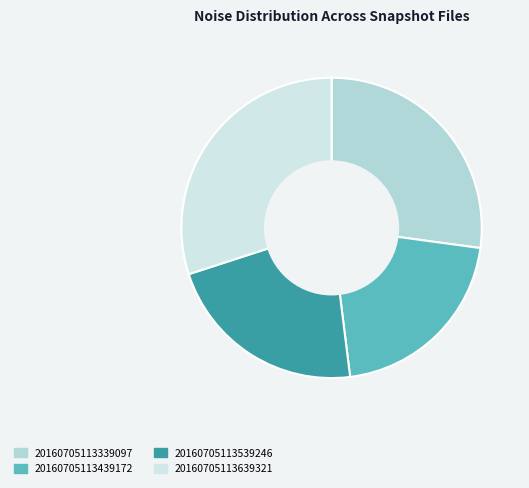

Does 20160705113639321 account for over 50% of the chart?

No